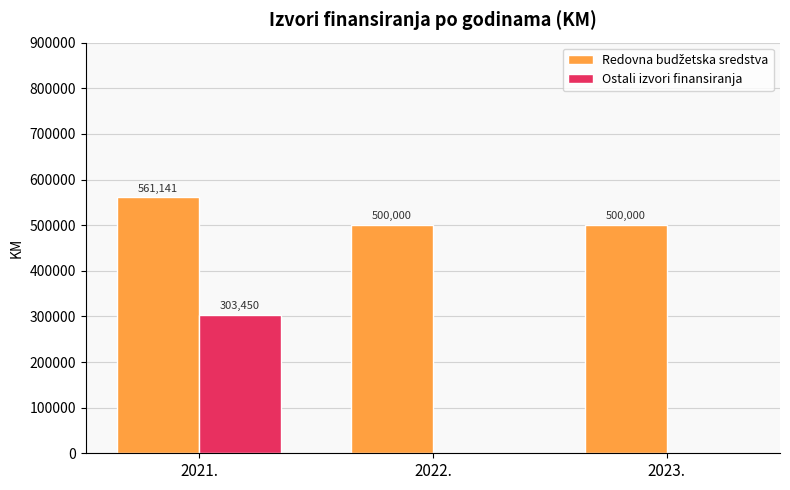

How many series are shown in this chart?

2